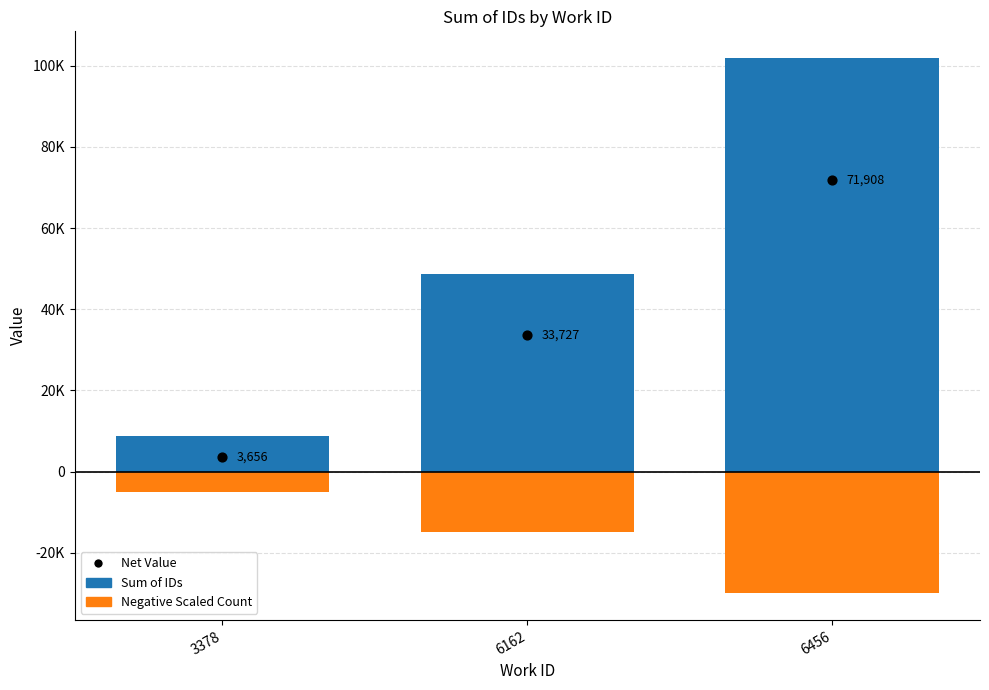

Is the value of Net Value at 6456 greater than the value of Sum of IDs at 6456?

No